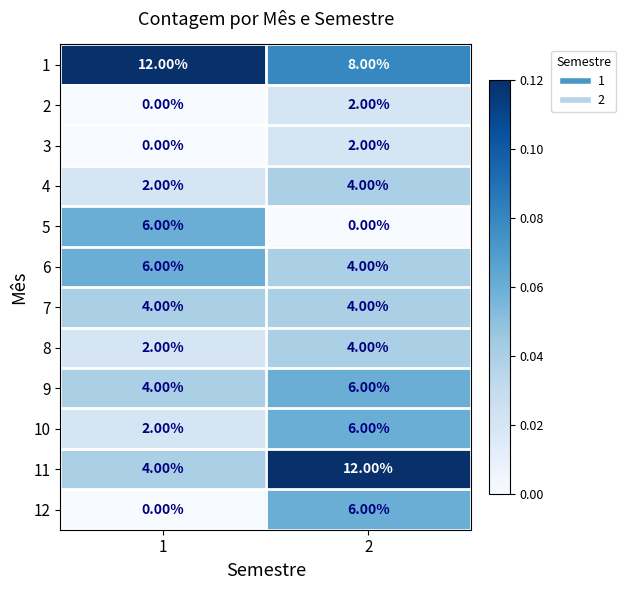

What is the difference between the highest and lowest values at 1?

12